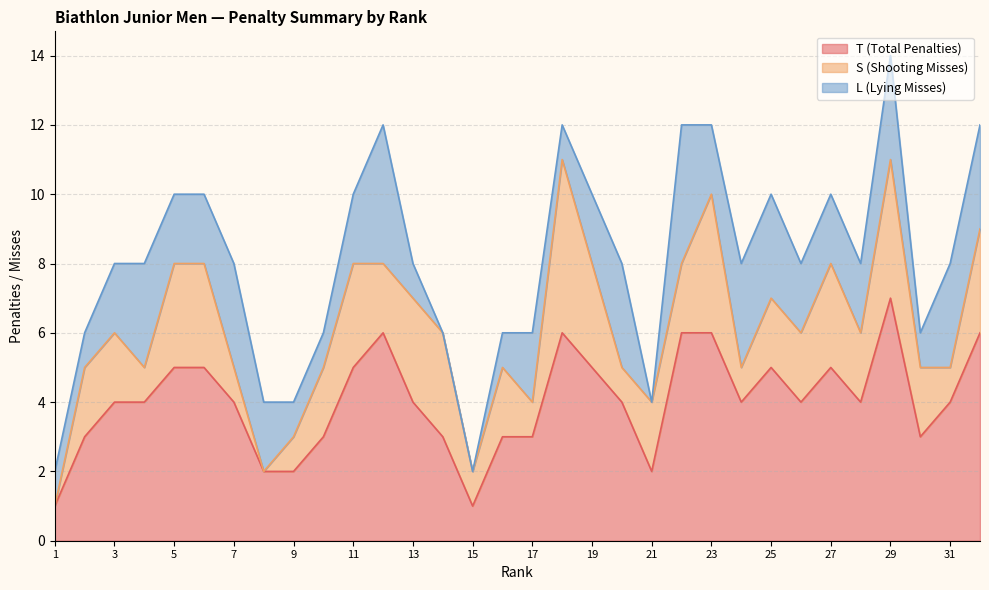

Reading right to left, list all the values displayed in this chart.

T (Total Penalties): 6	4	3	7	4	5	4	5	4	6	6	2	4	5	6	3	3	1	3	4	6	5	3	2	2	4	5	5	4	4	3	1
S (Shooting Misses): 3	1	2	4	2	3	2	2	1	4	2	2	1	3	5	1	2	1	3	3	2	3	2	1	0	1	3	3	1	2	2	0
L (Lying Misses): 3	3	1	3	2	2	2	3	3	2	4	0	3	2	1	2	1	0	0	1	4	2	1	1	2	3	2	2	3	2	1	1